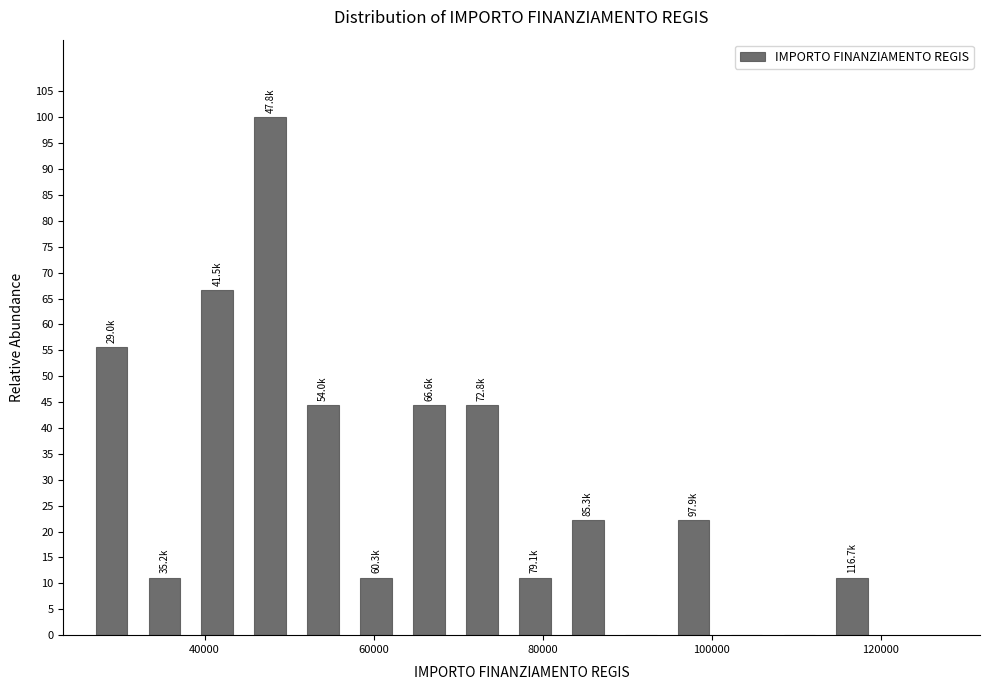

Read against the x-axis, roughly where is the centre of the tallest bar?

48000